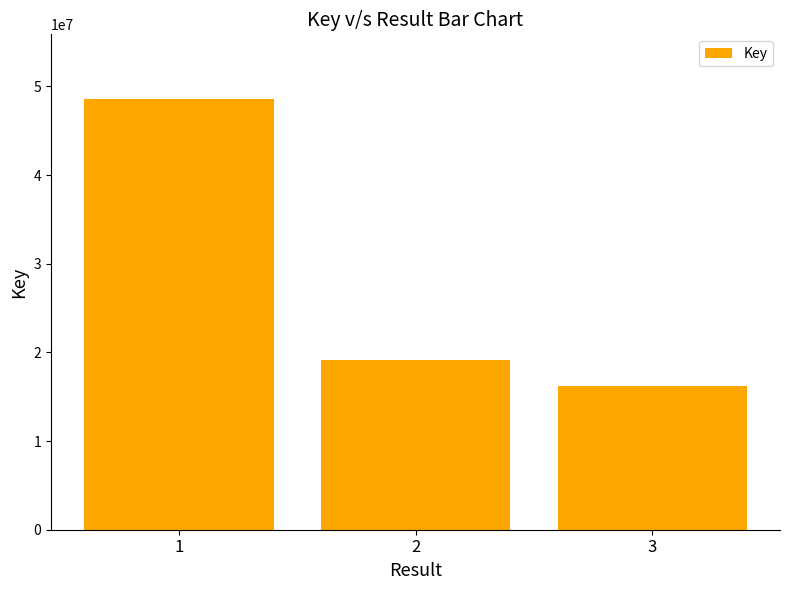

What is the sum of all values?

83883715